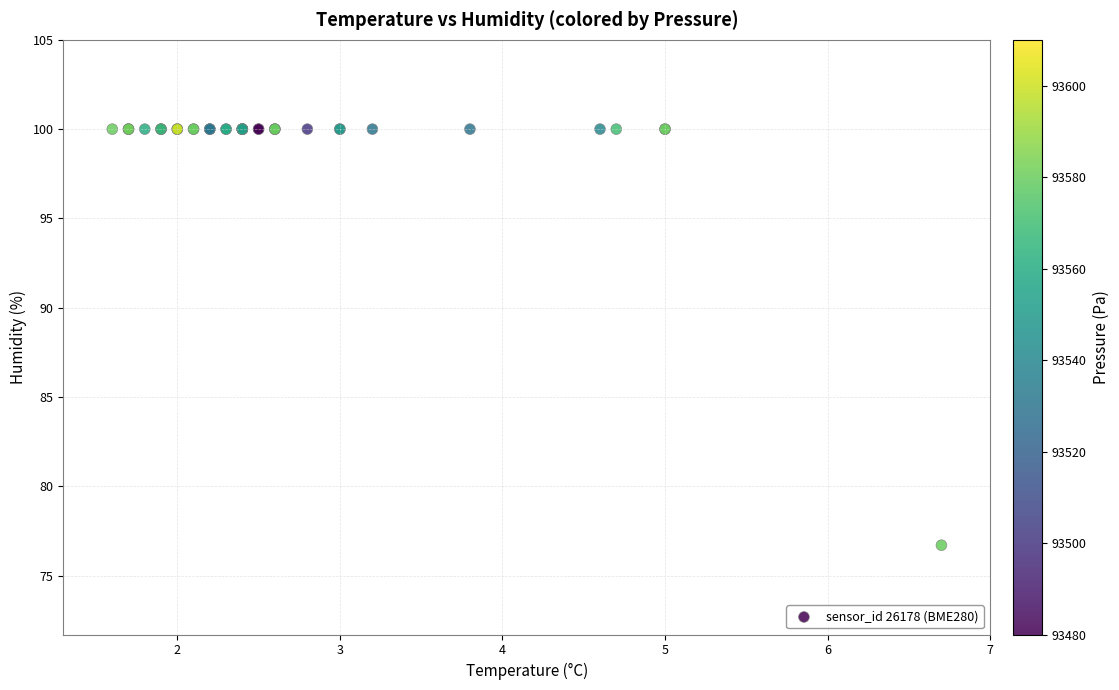

What Y value in the scatter plot is closest to 88?

76.7